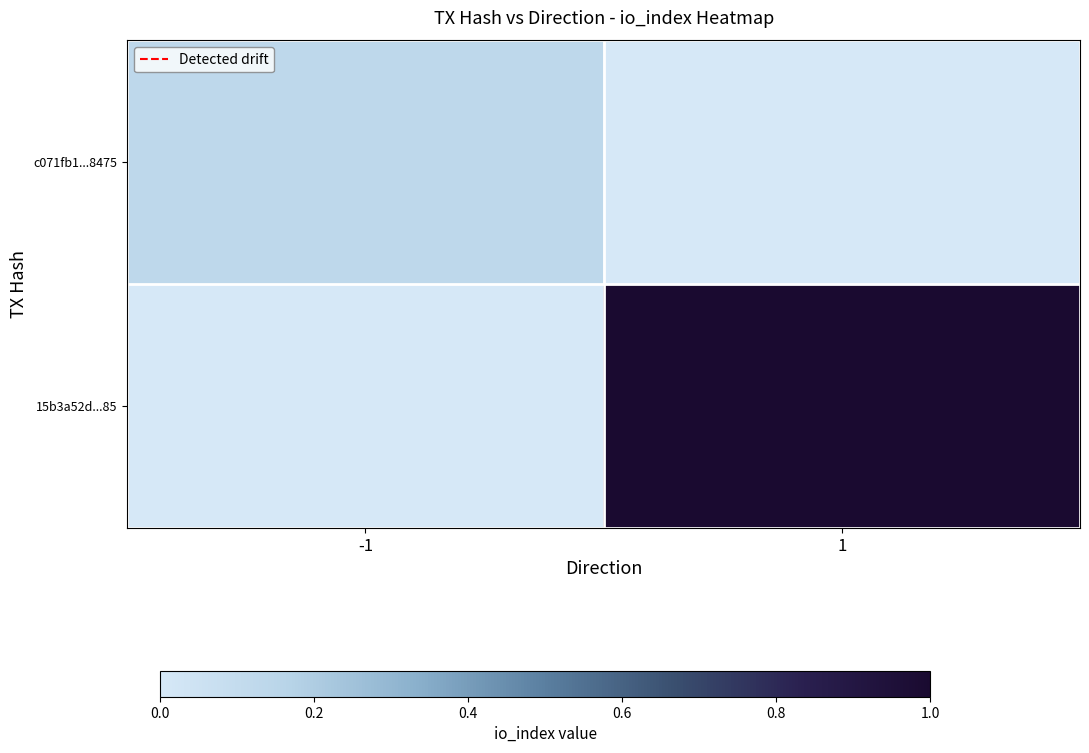

At how many categories does at least one series exceed 0?

2